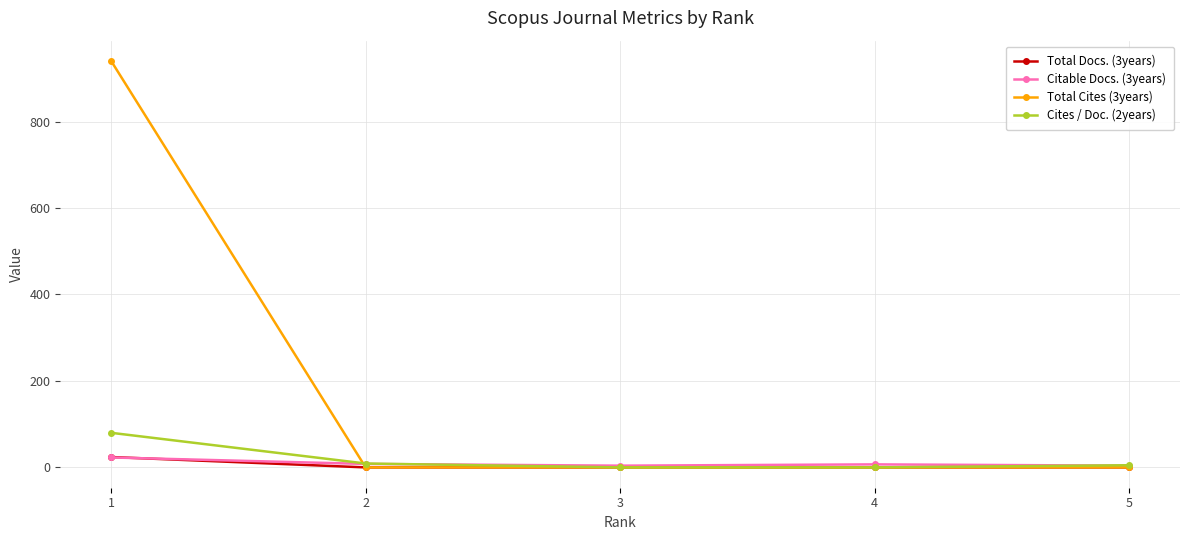

Does the chart have visible grid lines?

Yes